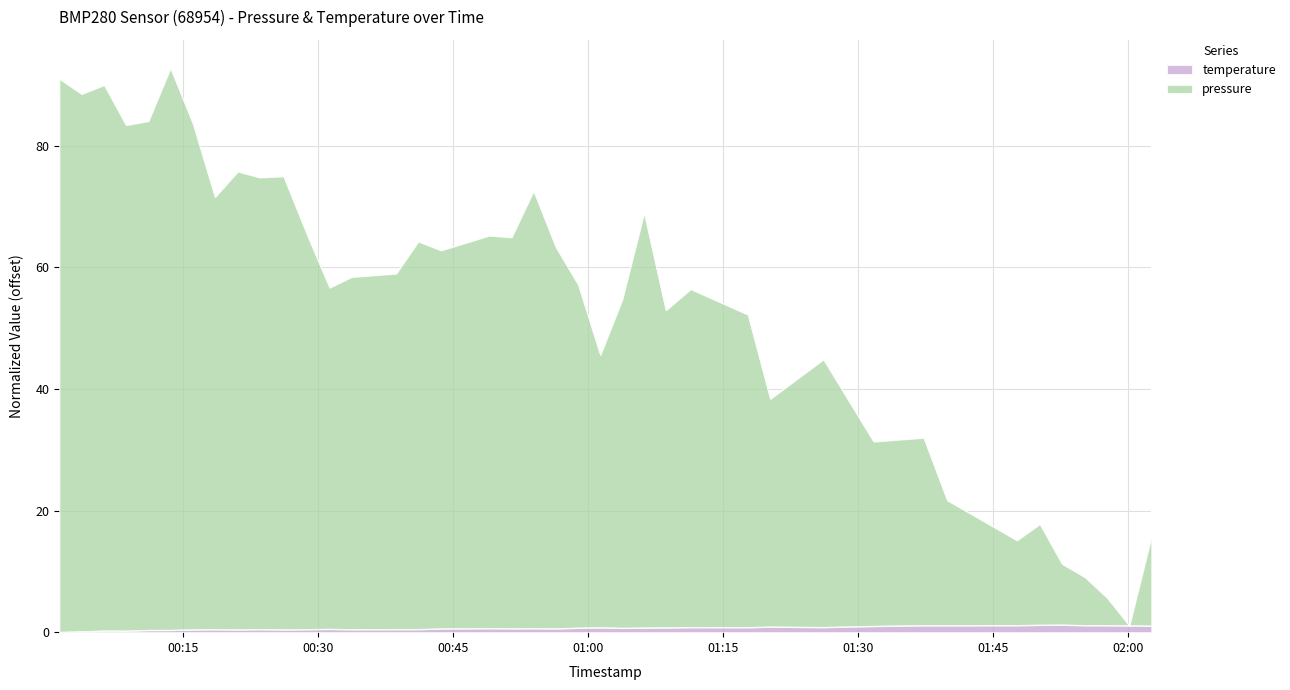

What value does the temperature series have at 2022-10-28T00:08:42?

0.2